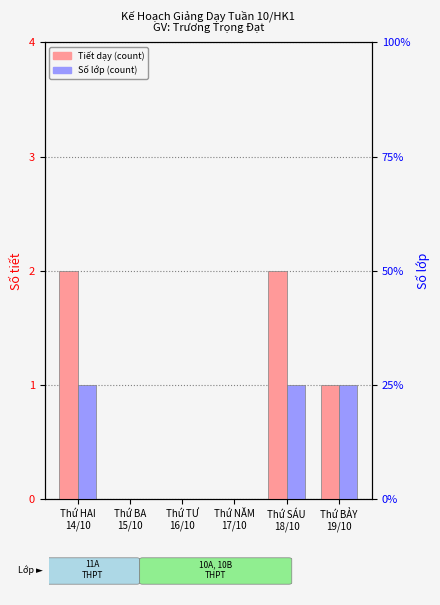

Does the chart contain any negative values?

No